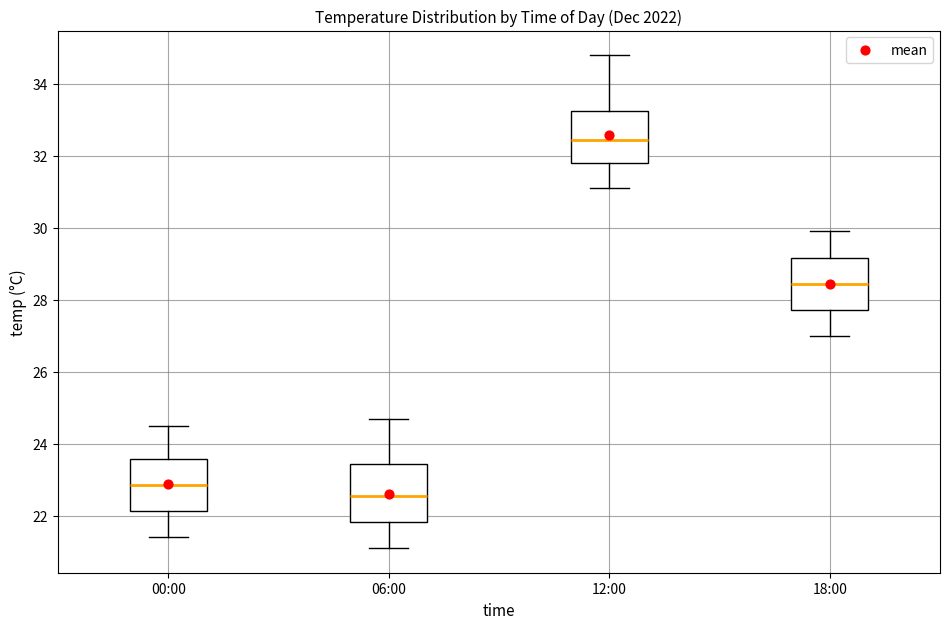

Which box's median line is the highest?

12:00